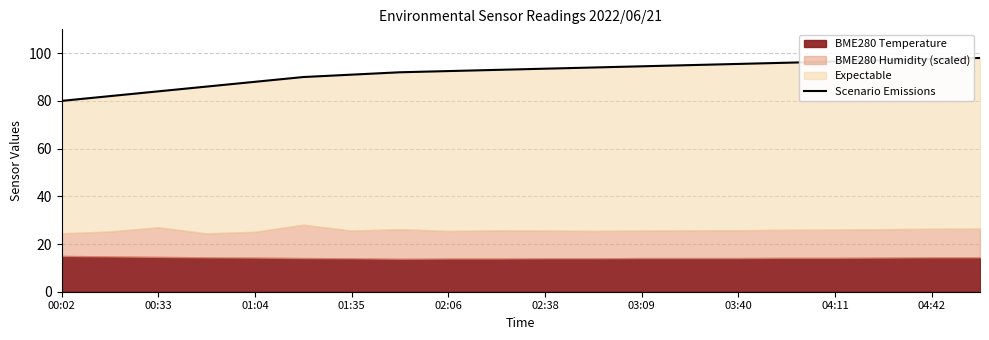

What is the value of the 5th point from the left?

88.0